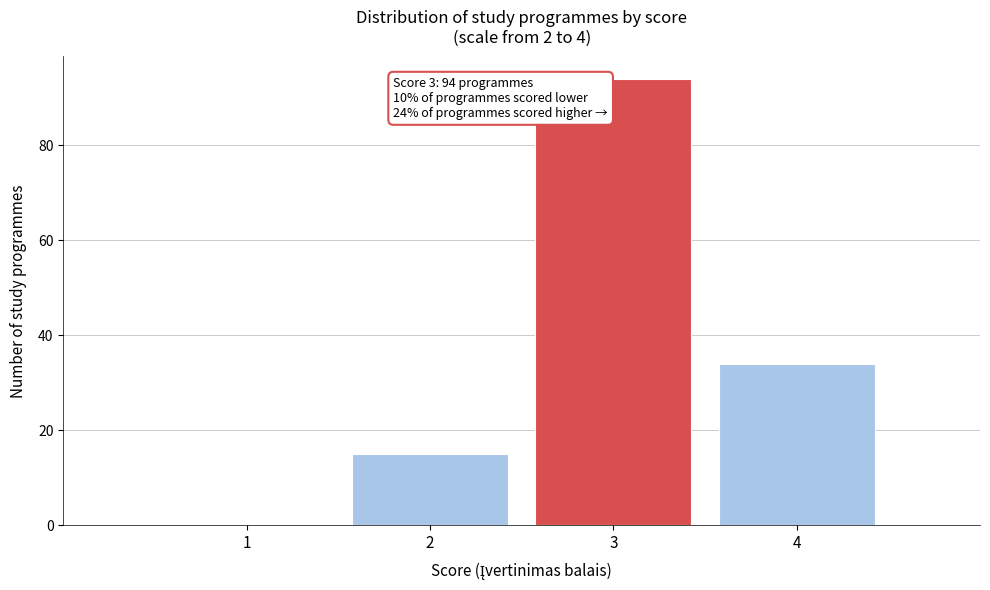

Over which range of the x-axis is the bar tallest?

2.5 to 3.5